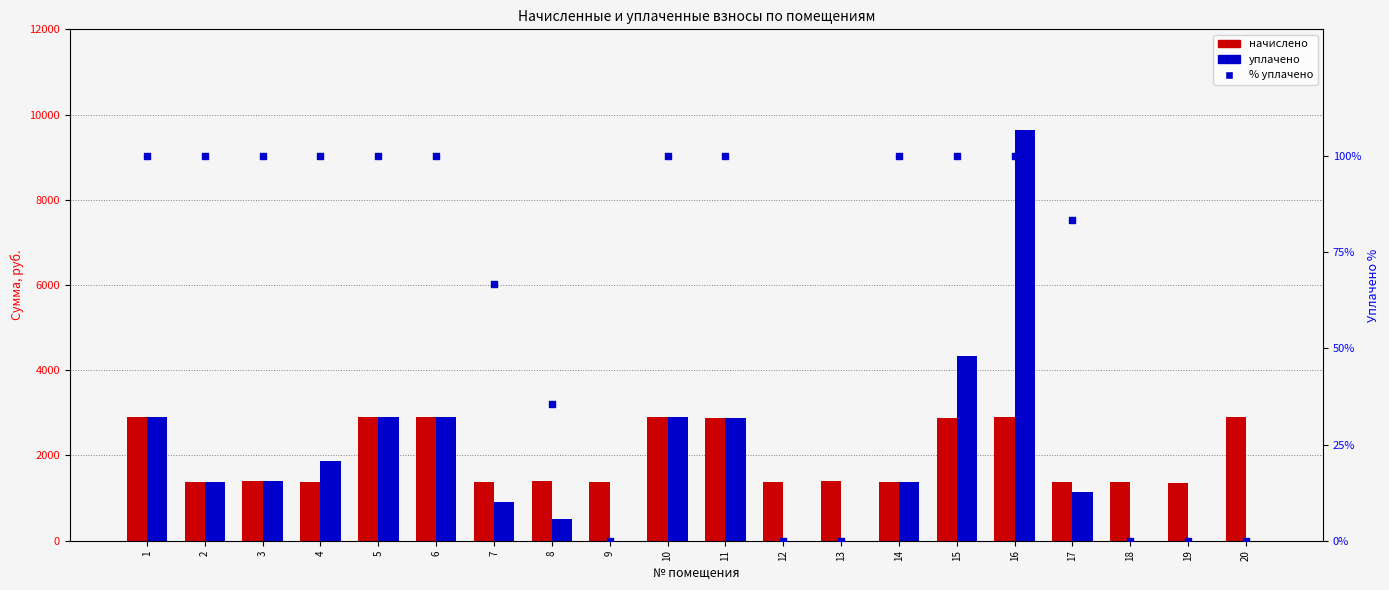

Is the value of начислено at 8 greater than the value of уплачено % at 12?

Yes